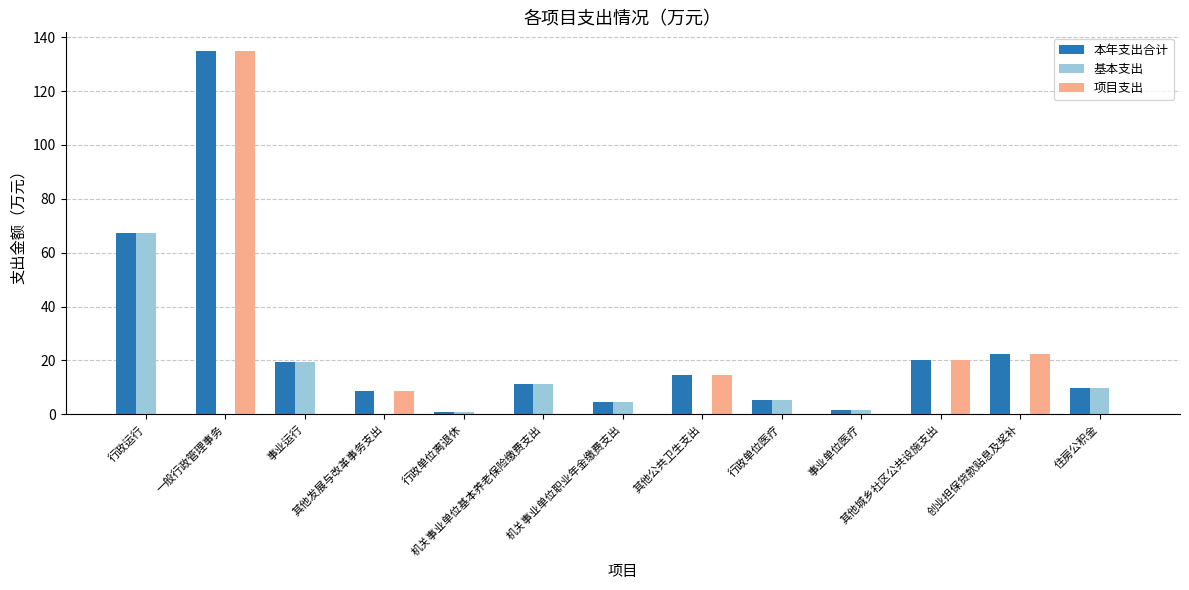

What is the maximum value shown in the chart?

135.1